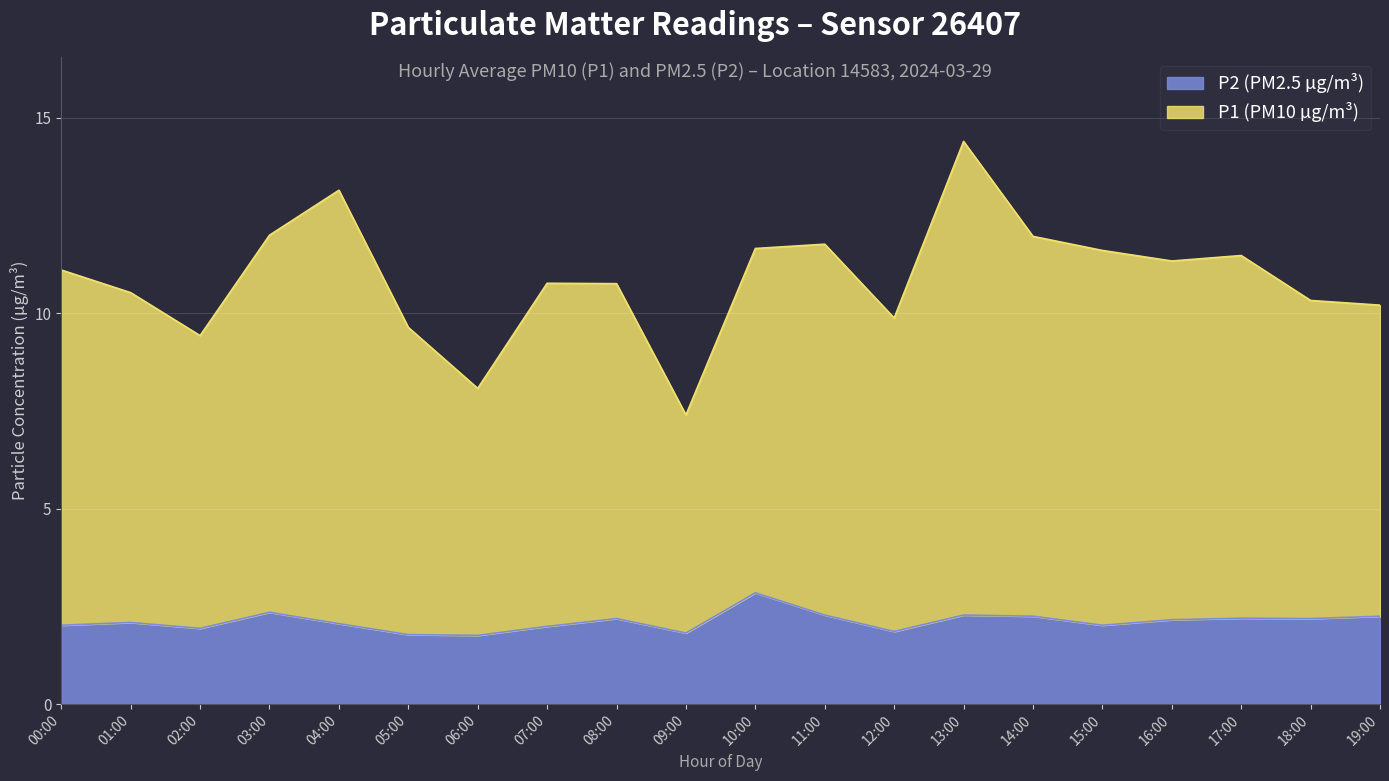

The P1 series shows 13.6 at 15:00. True or false?

False